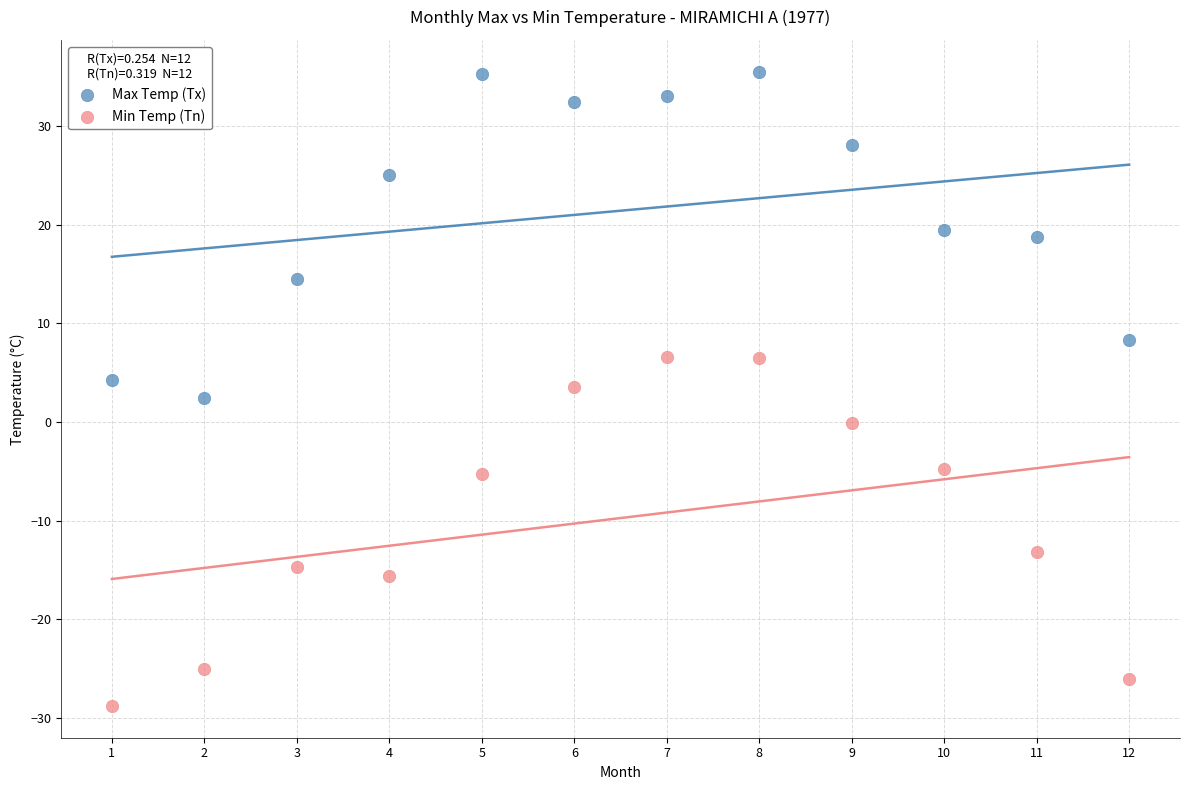

In the Min Temp (Tn) series, what Y value is closest to -11?

-13.2